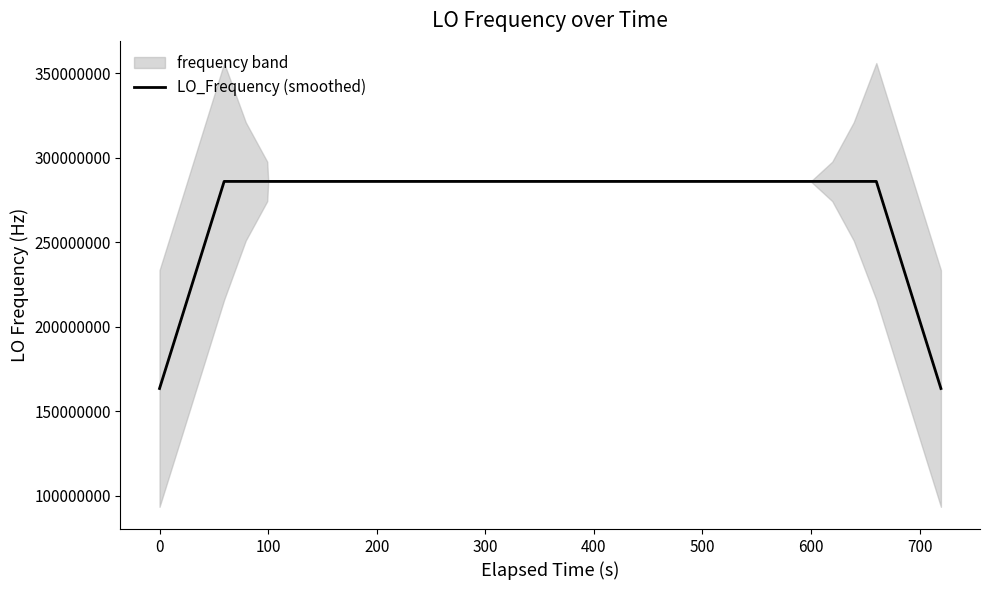

True or false: there are more than 0 points higher than both neighbors.

True